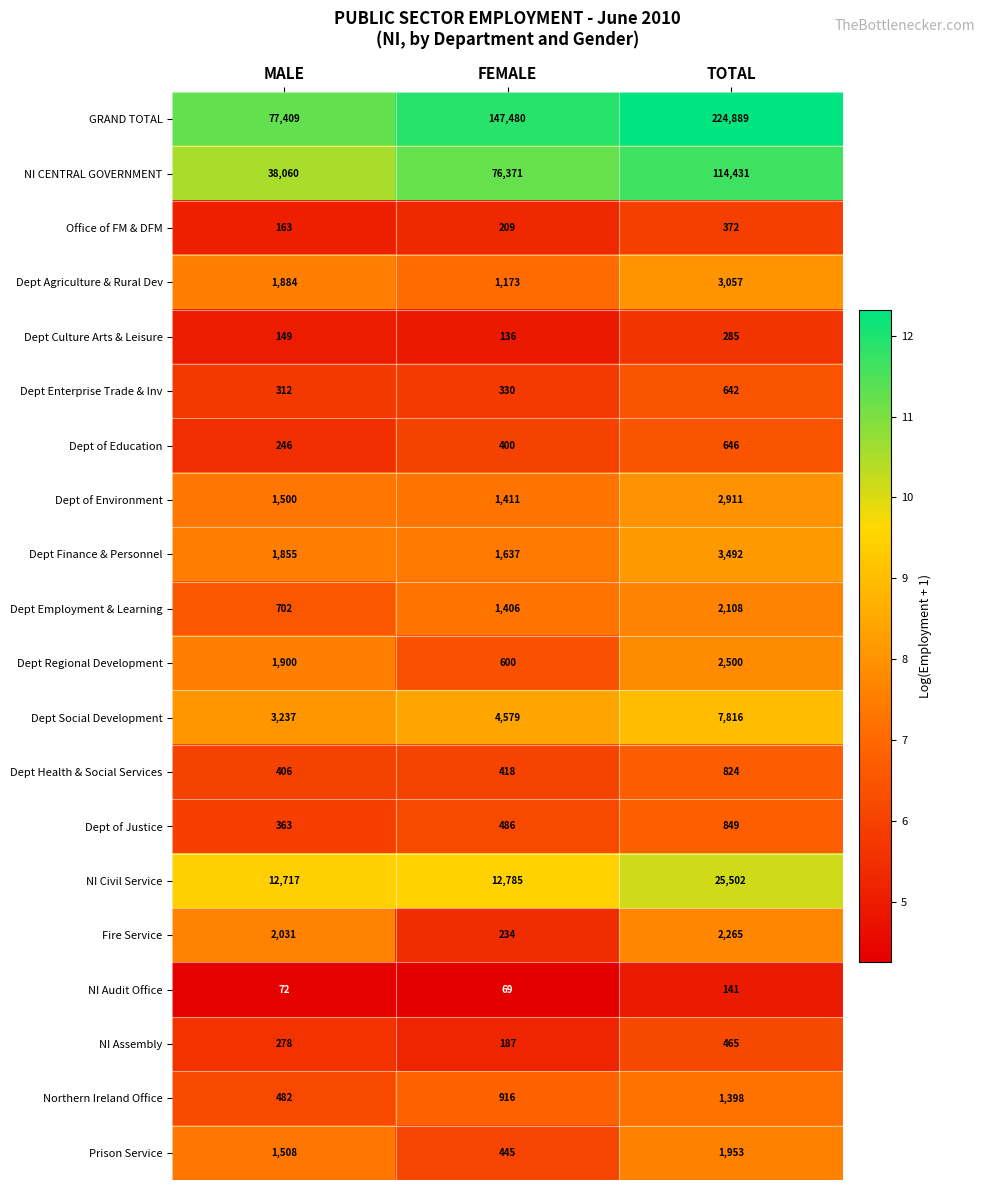

Which series has the largest total across all categories?

GRAND TOTAL